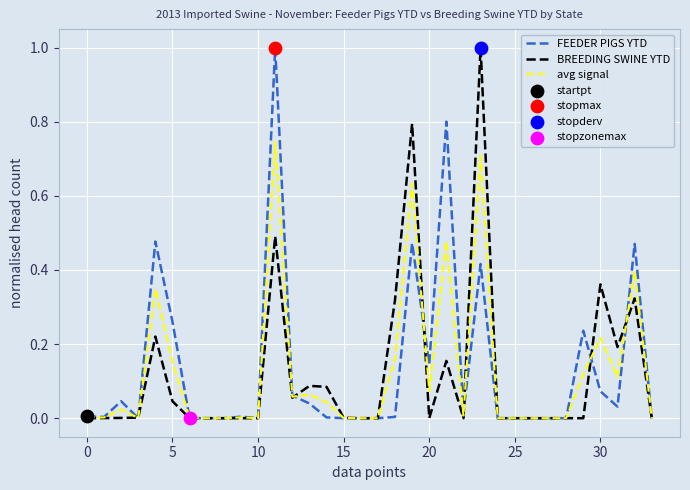

What is the greatest value displayed?

1.0